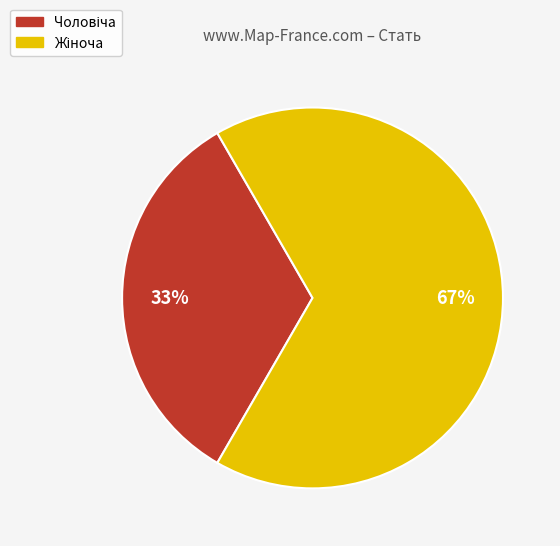

Does any single category account for the majority?

Yes